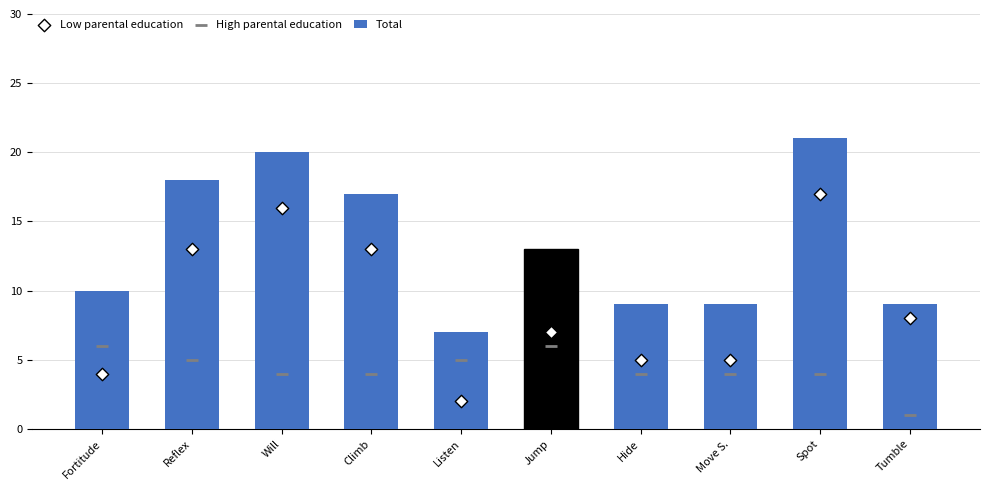

Which series contains the highest Y value?

Total